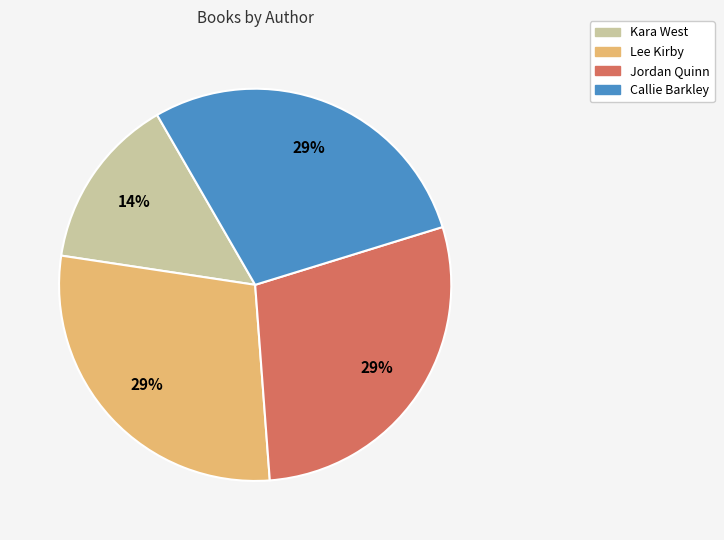

Count the number of slices in the pie.

4